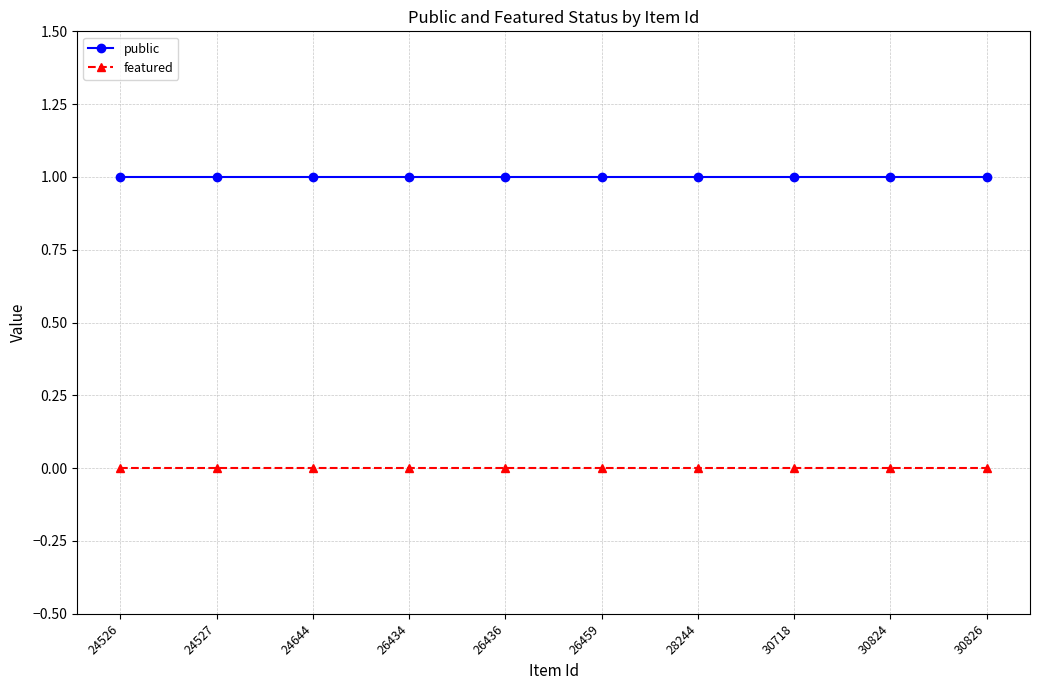

List the series in order of their peak value, lowest first.

featured, public